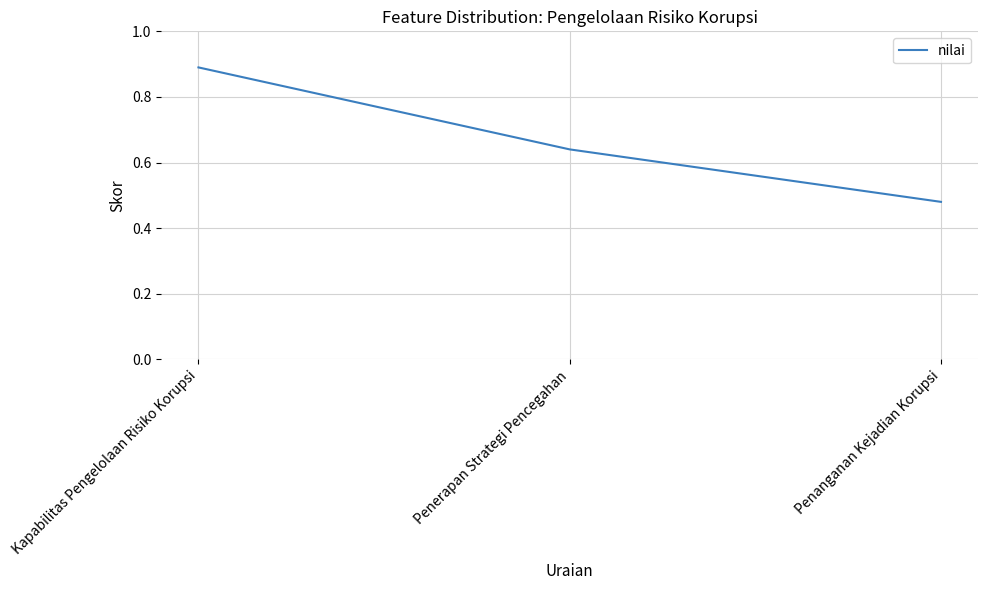

What is the average value?

0.7